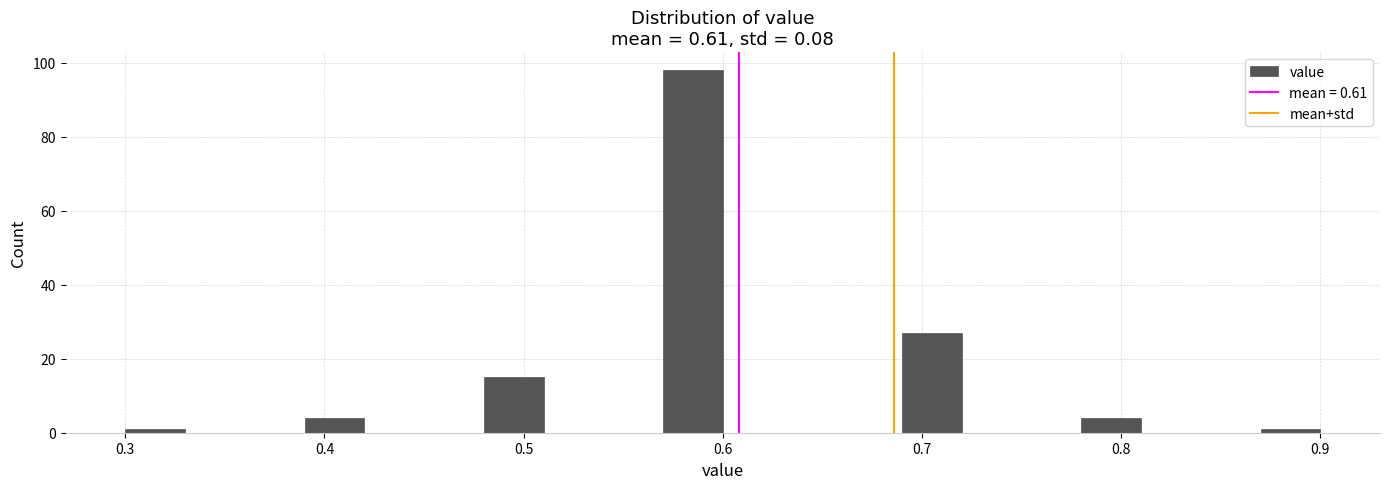

Read against the x-axis, roughly where is the centre of the tallest bar?

0.59